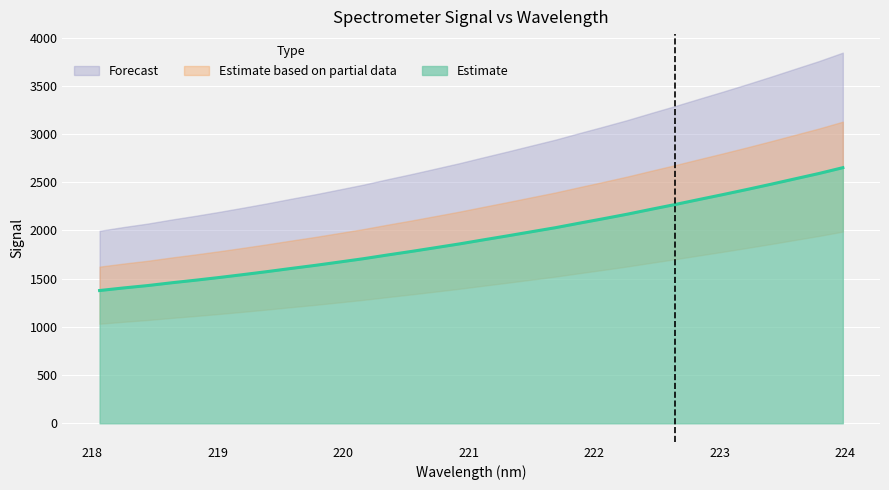

True or false: the data has more than 0 interior local peaks.

False